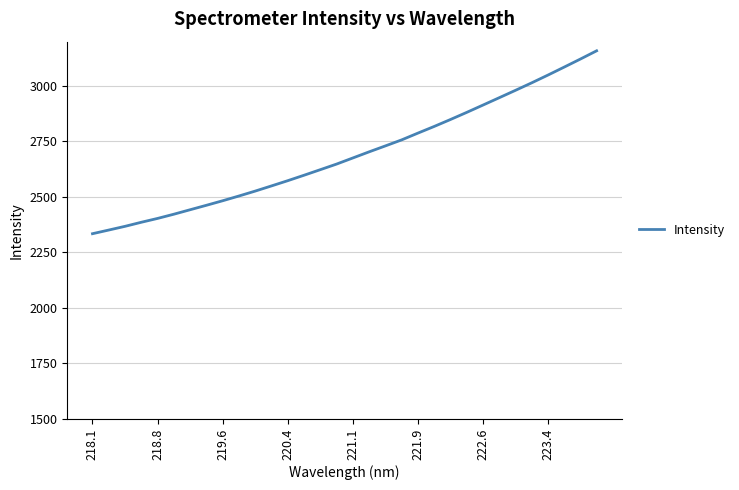

Does the chart have visible grid lines?

Yes